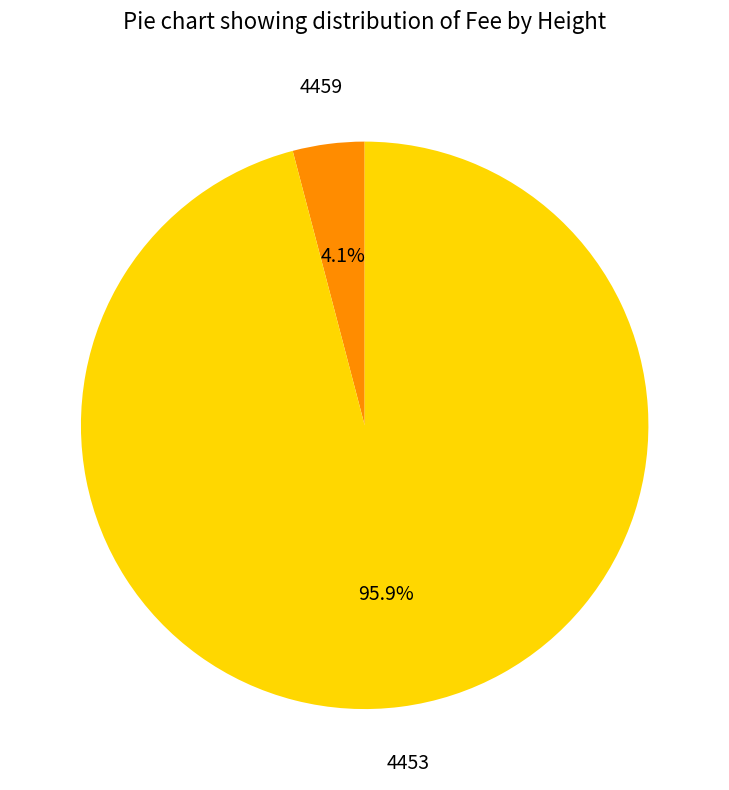

To the nearest percent, what percentage of the pie is 4453?

96%